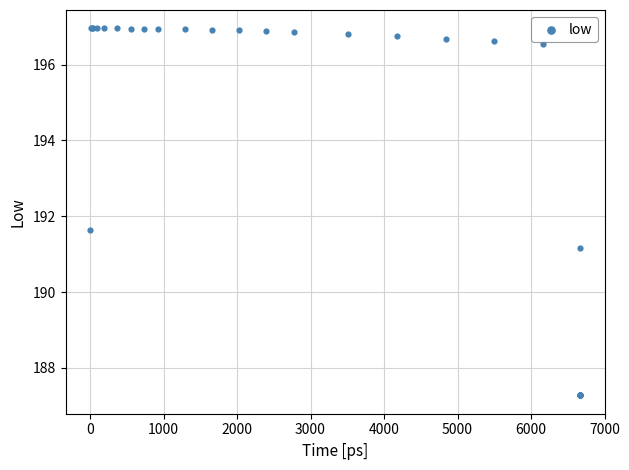

What Y value in the scatter plot is closest to 192?

191.6